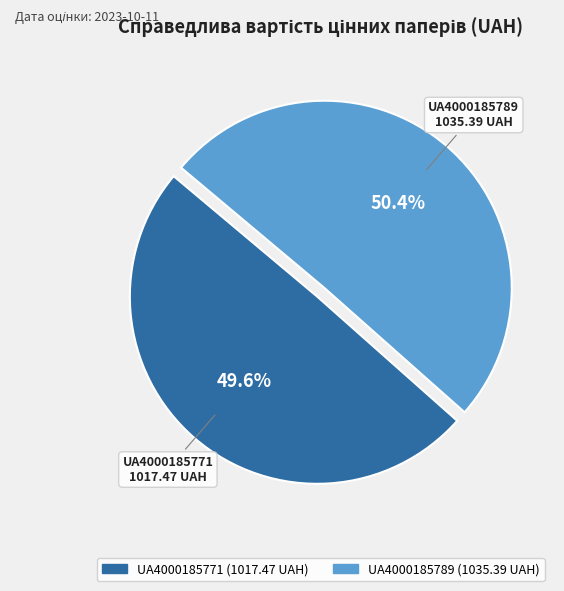

The UA4000185771 slice represents 38% of the pie. True or false?

False